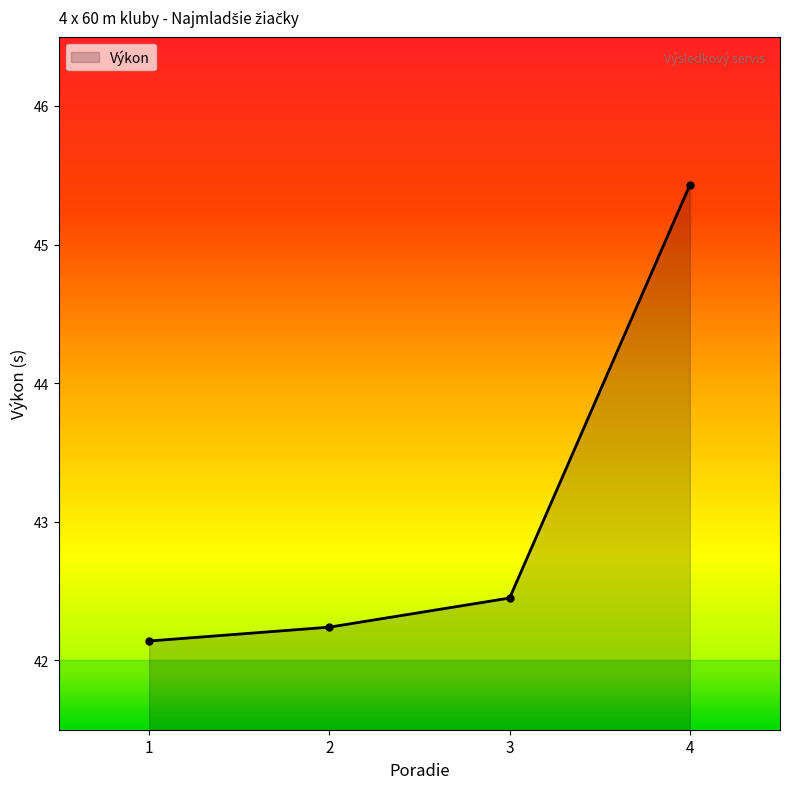

Is it true that the value at 3 is 70.0?

False